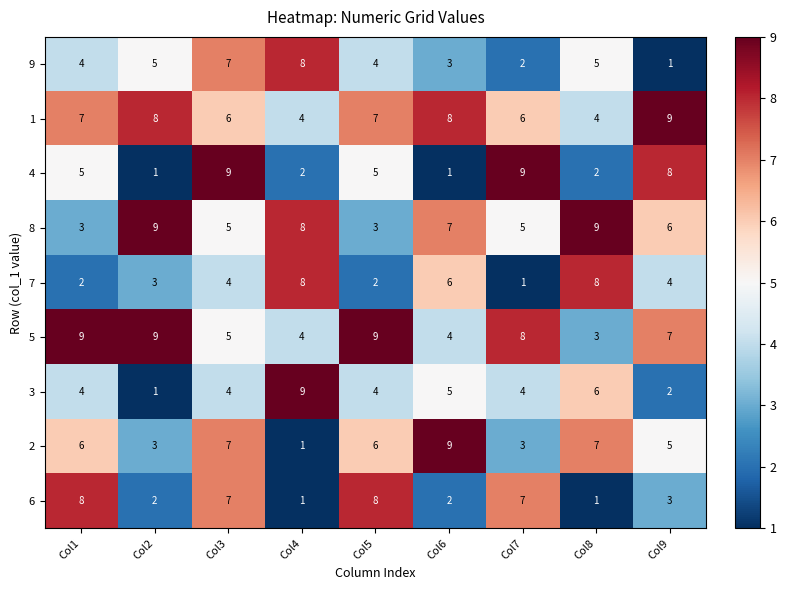

At how many categories does at least one series exceed 4?

9